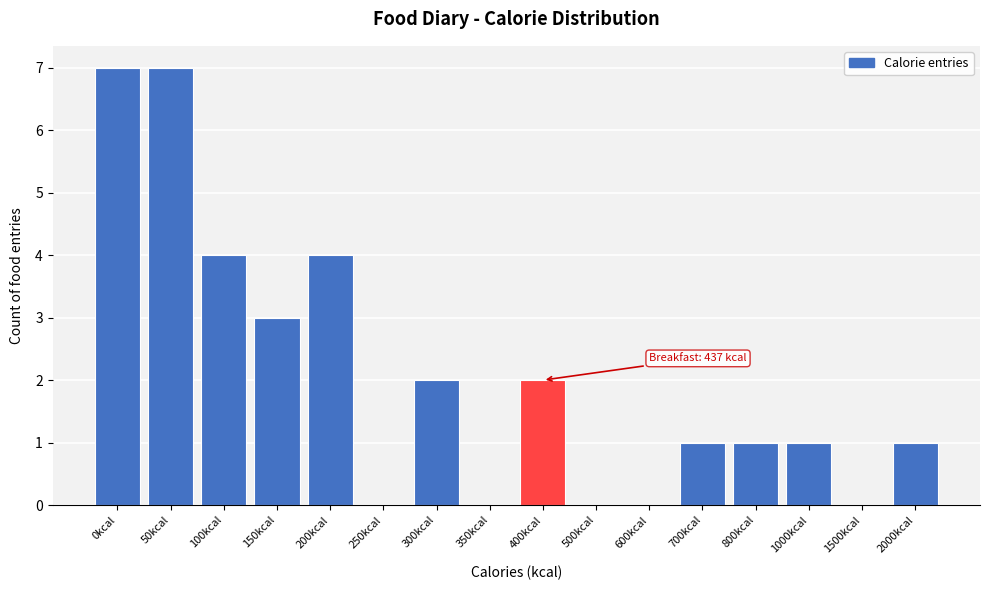

Reading left to right, transcribe all the data shown in this chart.

0kcal=7	50kcal=7	100kcal=4	150kcal=3	200kcal=4	250kcal=0	300kcal=2	350kcal=0	400kcal=2	500kcal=0	600kcal=0	700kcal=1	800kcal=1	1000kcal=1	1500kcal=0	2000kcal=1